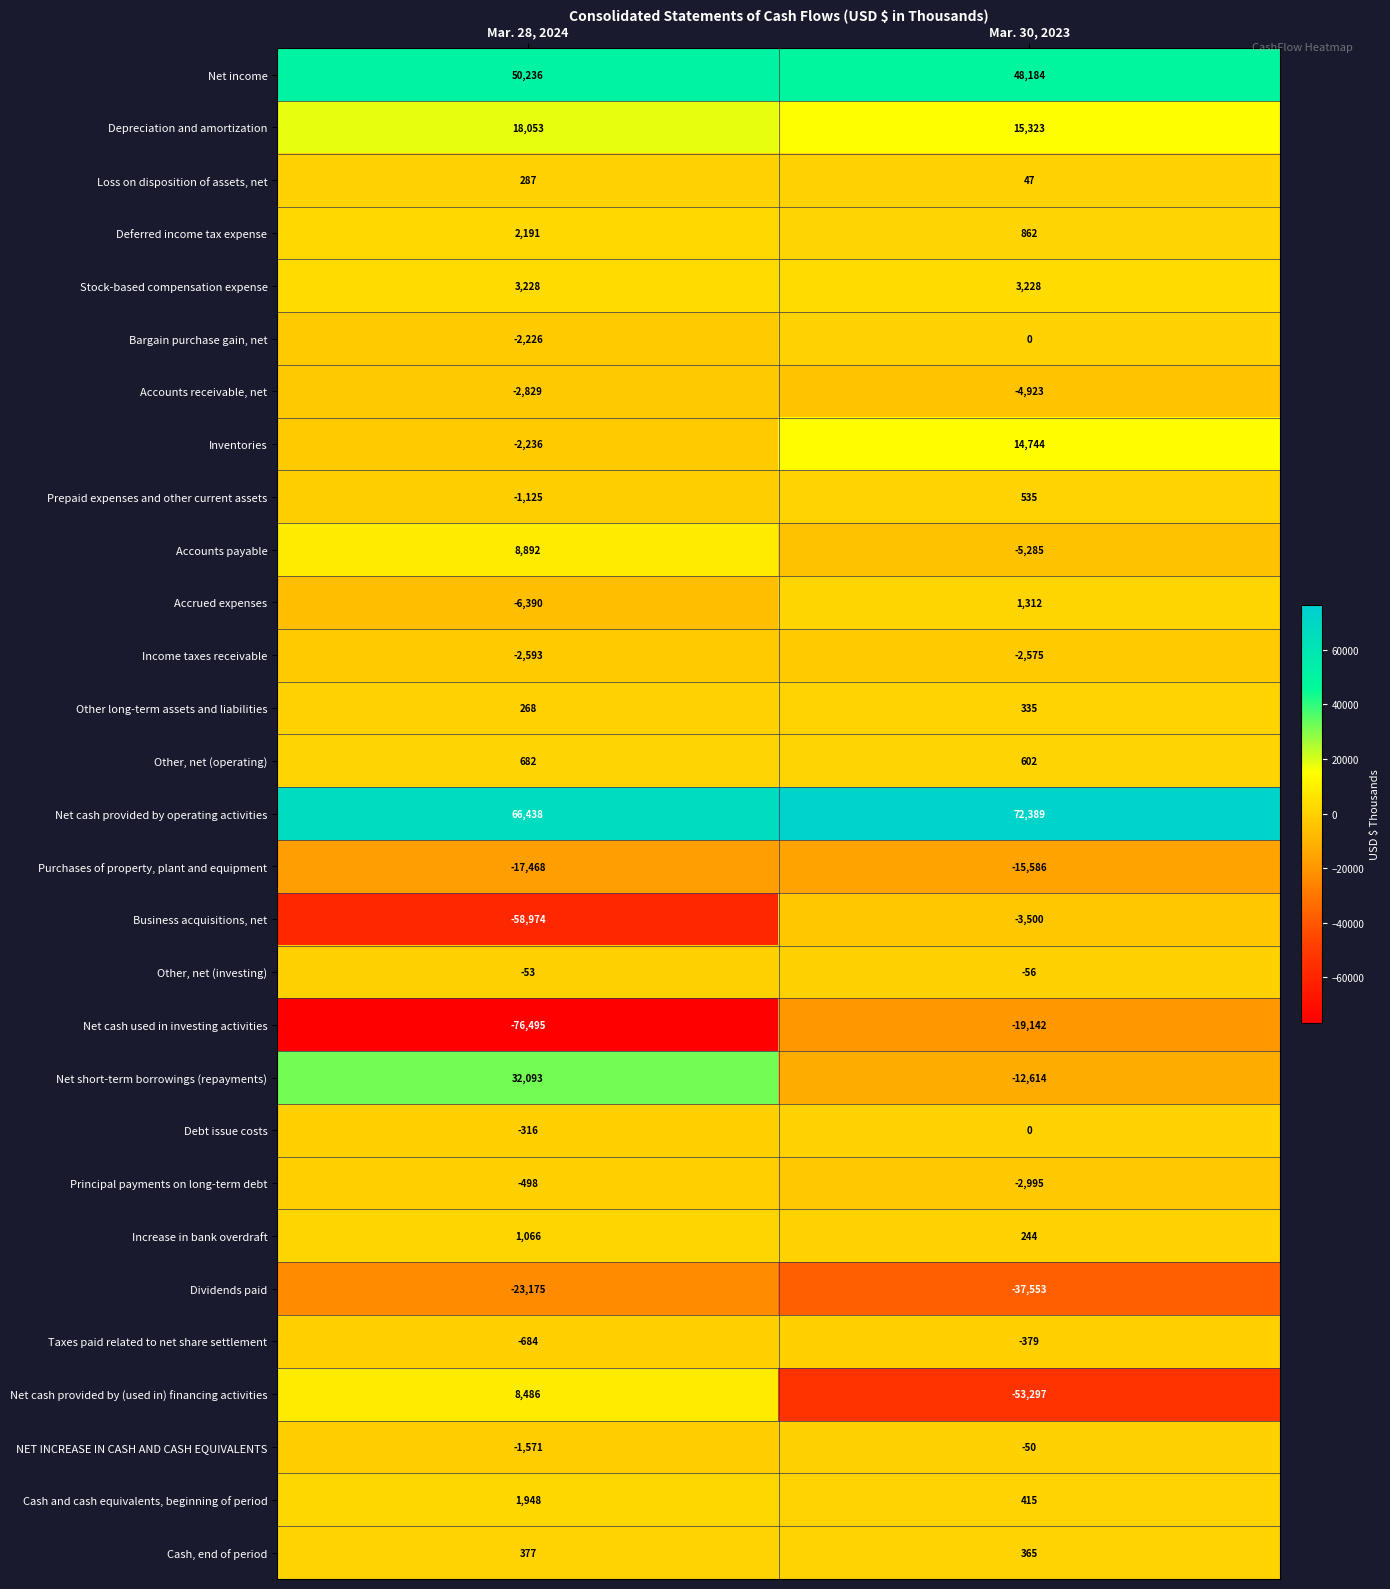

Which series changed the most between Mar. 28, 2024 and Mar. 30, 2023?

Net cash provided by (used in) financing activities